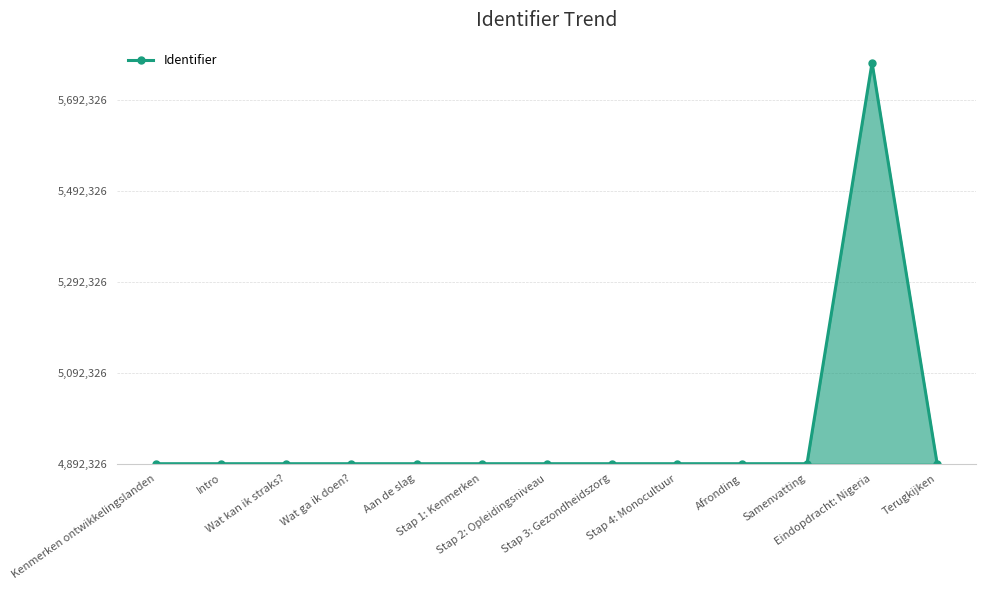

Is it true that the value at Afronding is 21?

True